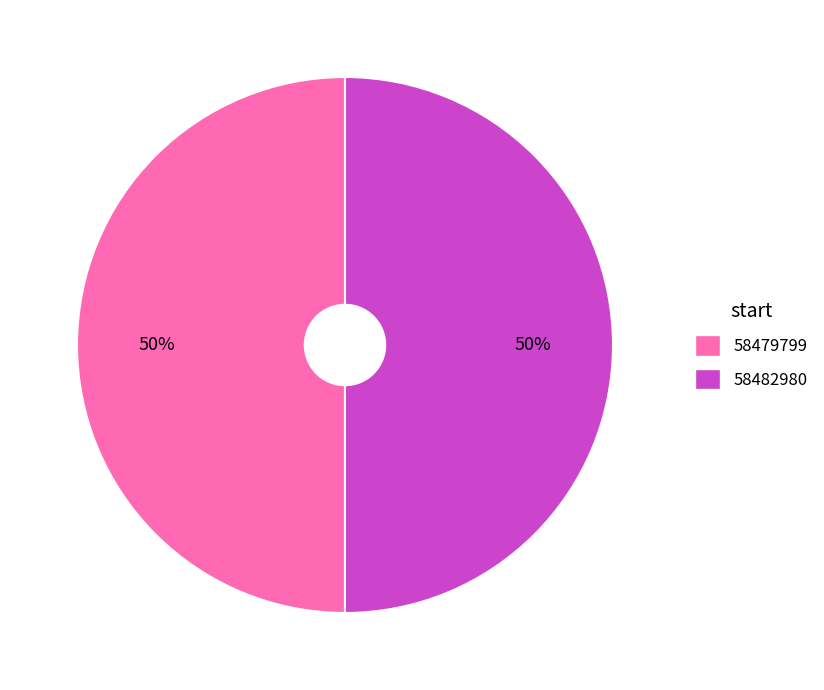

To the nearest percent, what percentage of the pie is 58479799?

50%